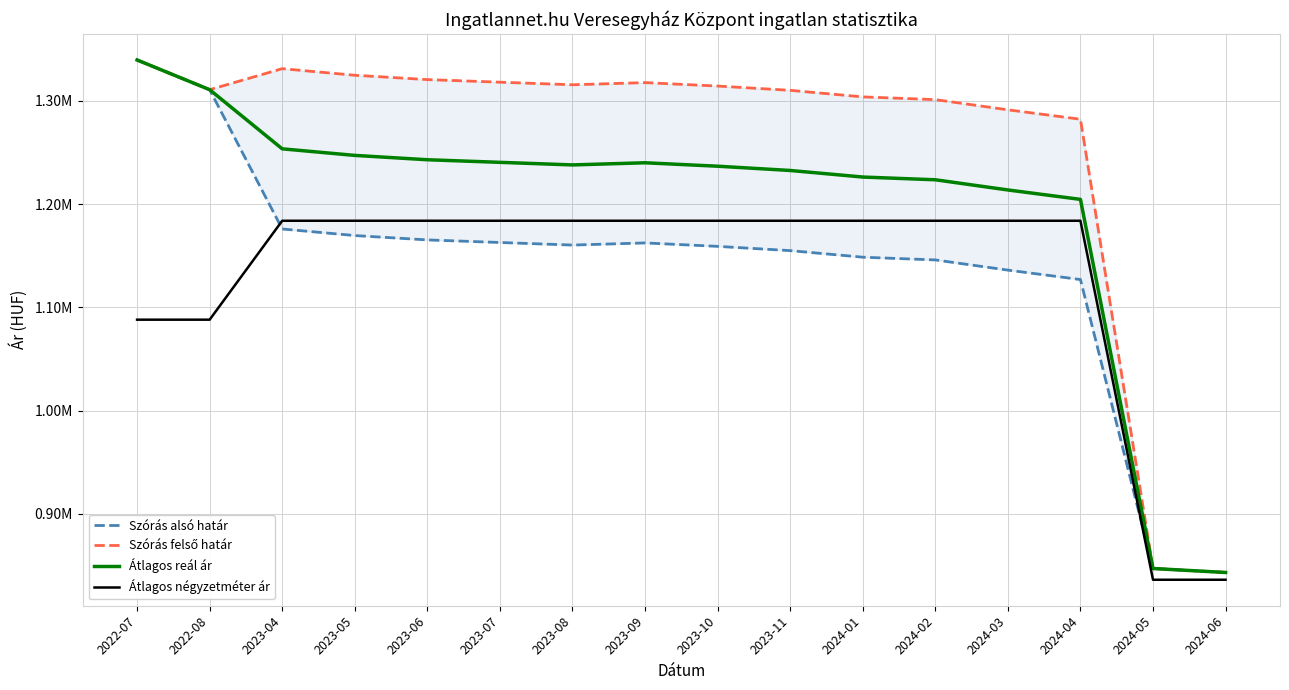

What is the average value of the Szórás felső határ series?

1254438